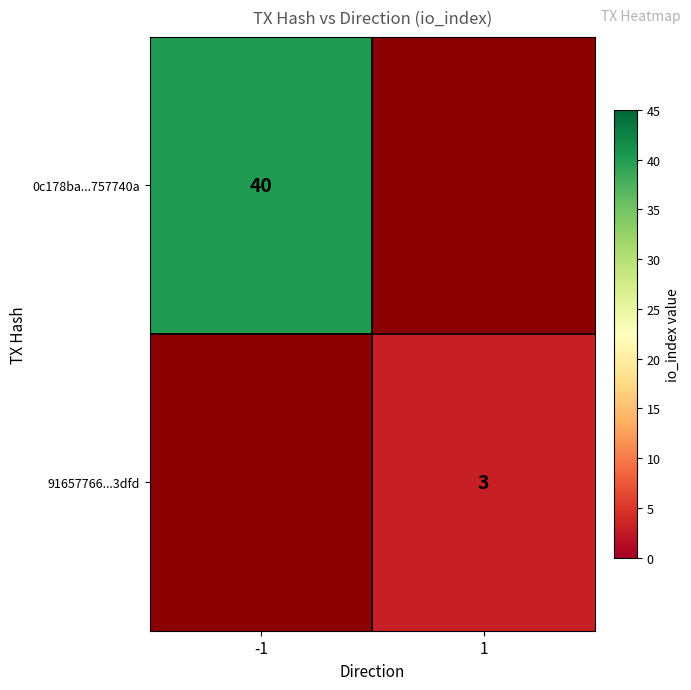

Is it true that 91657766...3dfd equals 3 at 1?

True